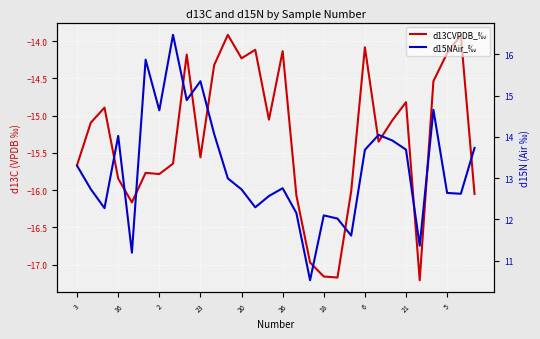

Between 17 and 26, which is larger?

26